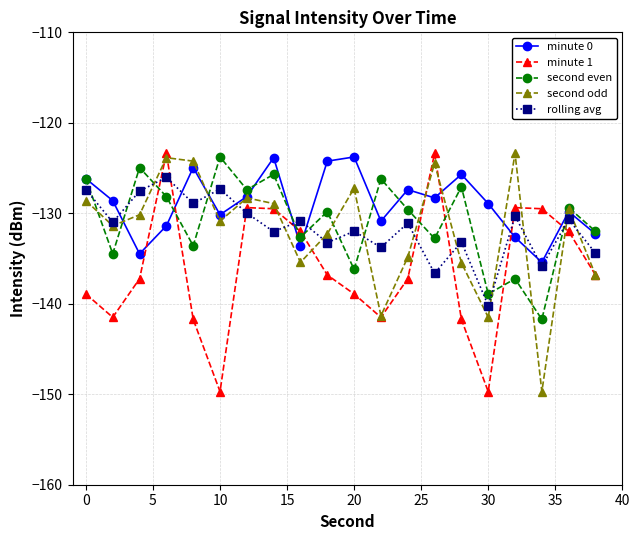

What is the value of the second even point at the 8th from the left?

-125.7